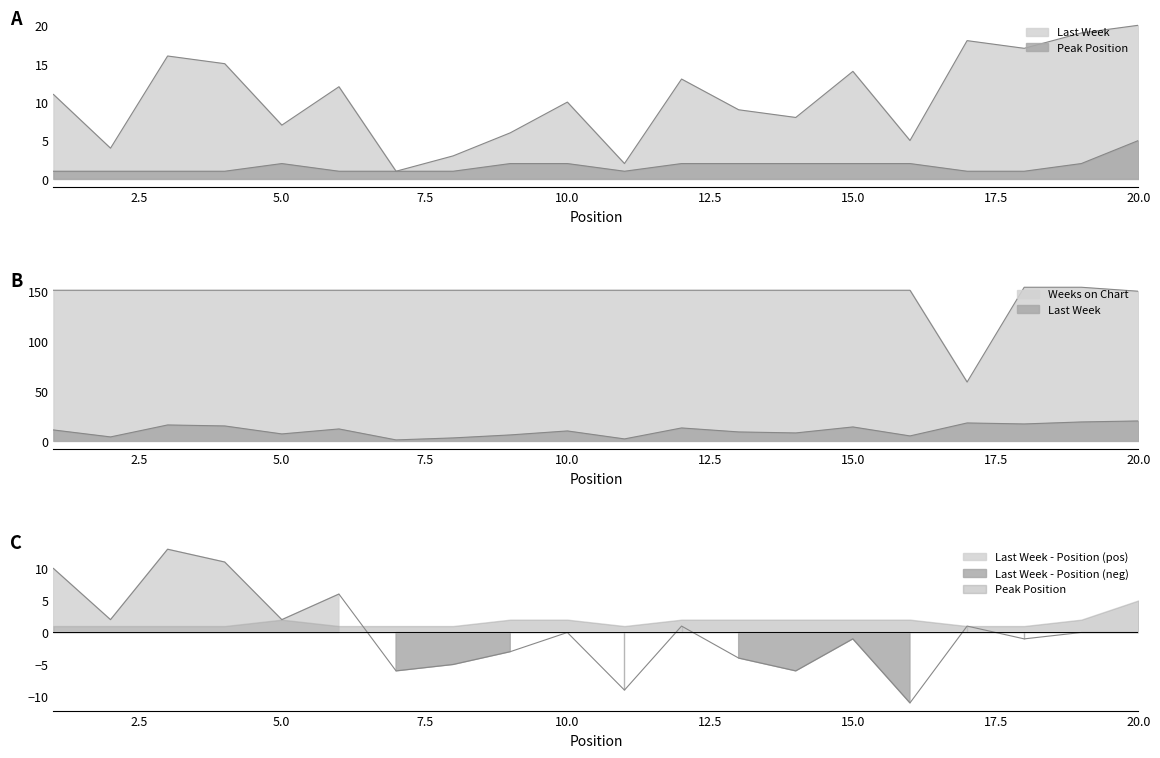

True or false: Weeks on Chart and Last Week intersect in this chart.

False